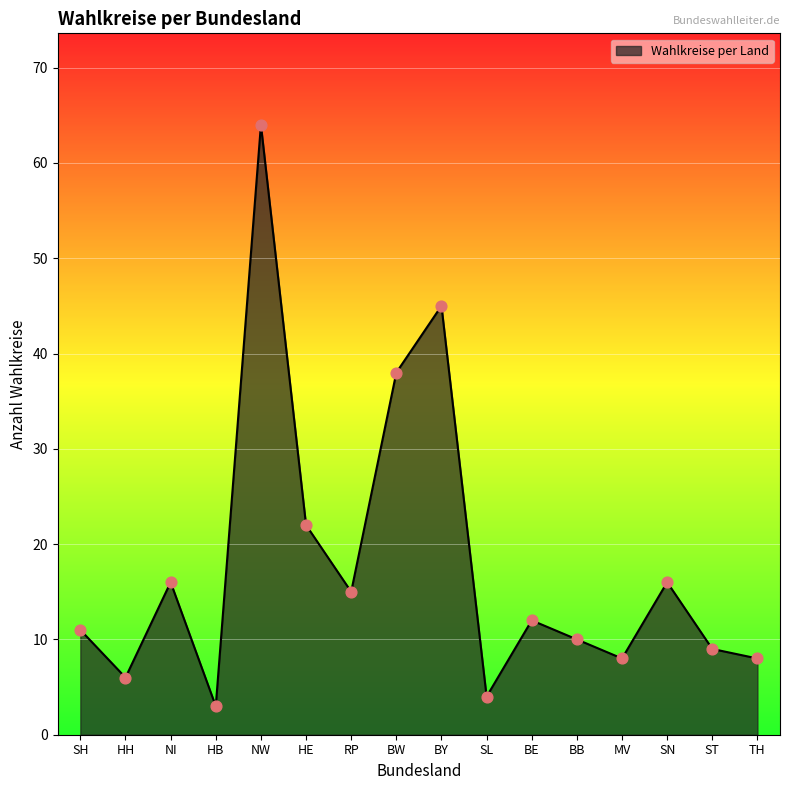

What is the change in value from NW to TH?

-56